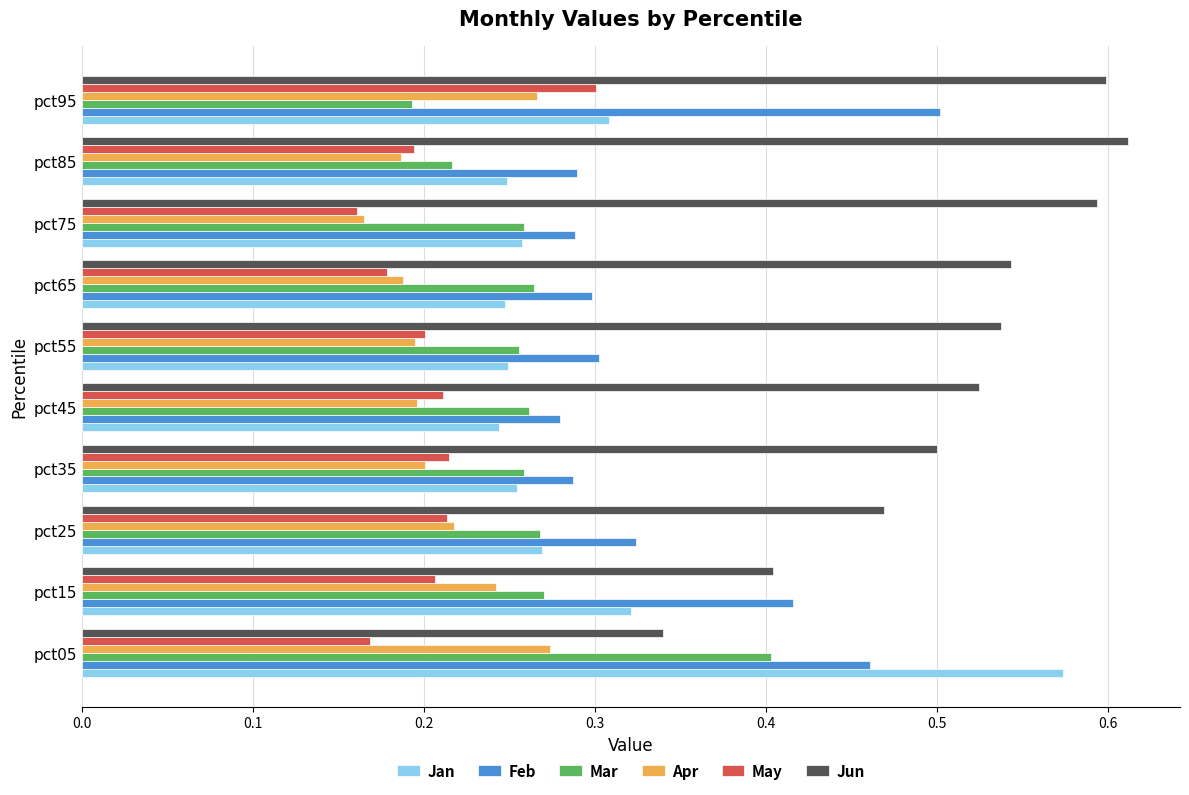

Which series has the largest total across all categories?

Jun